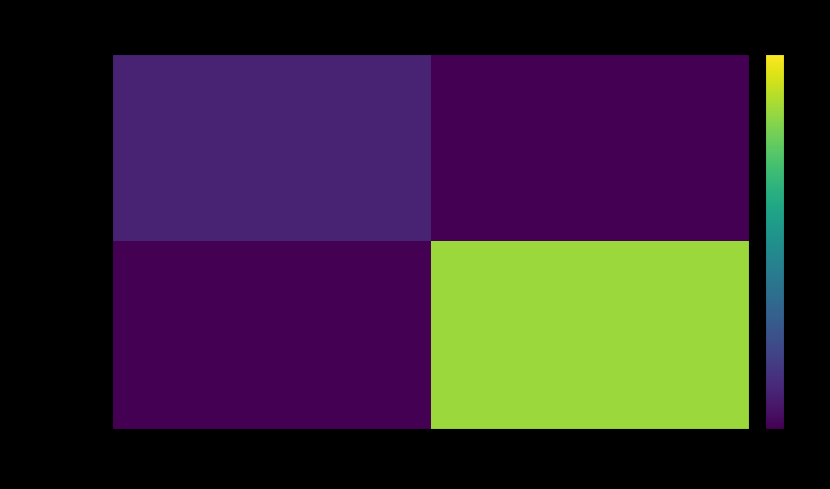

Reading right to left, list all the values displayed in this chart.

7da49293…: 1=0	-1=2
c060ab34…: 1=17	-1=0